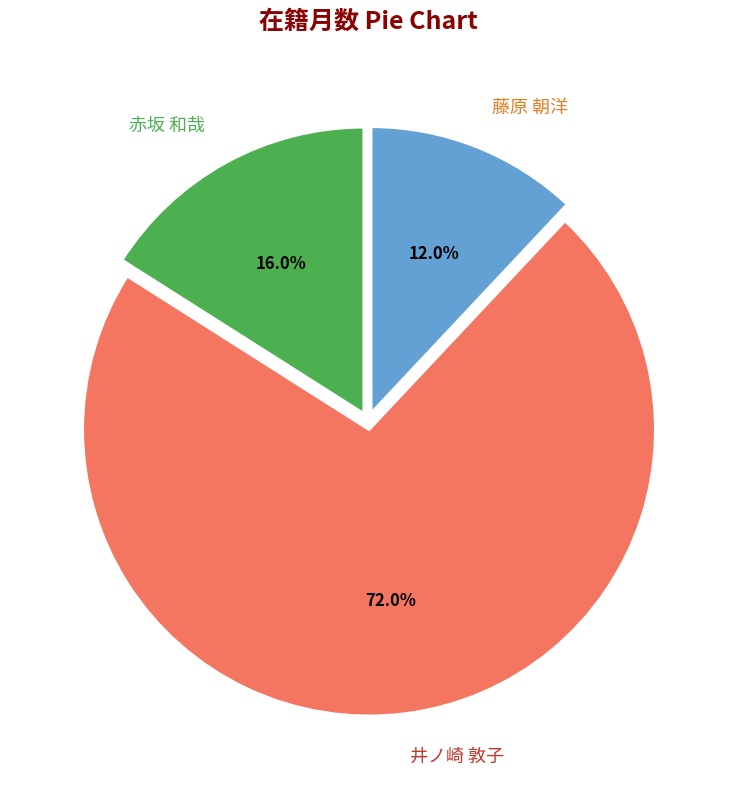

To the nearest percent, what portion does 赤坂 和哉 represent?

16%